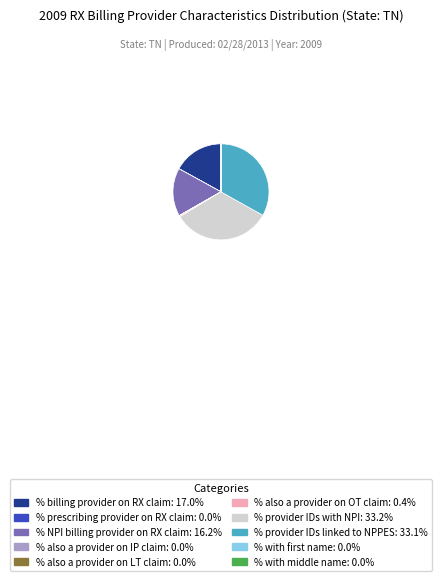

Combined, do % provider IDs with NPI: 33.2% and % provider IDs linked to NPPES: 33.1% account for over 50%?

Yes